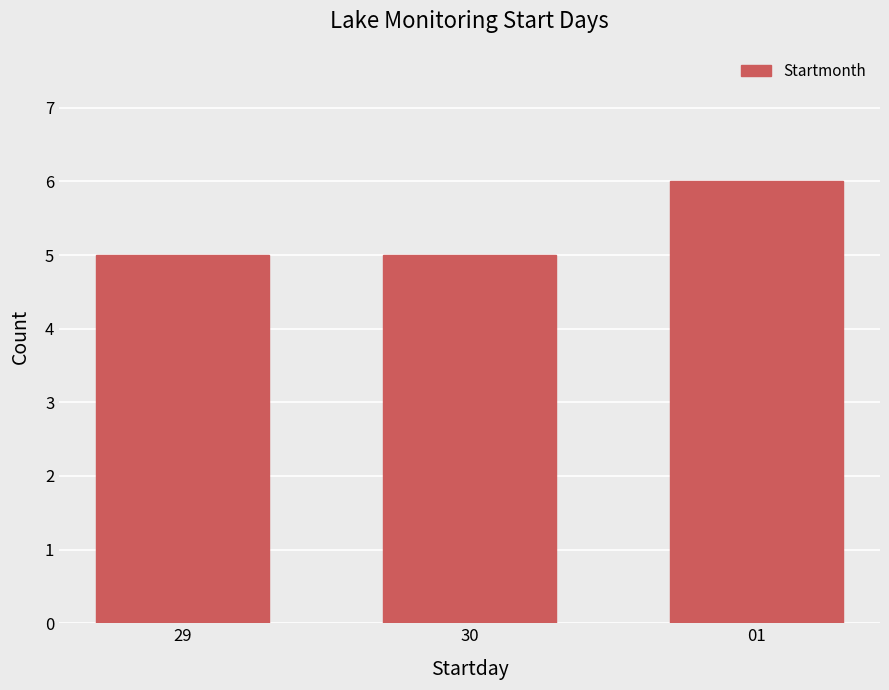

Is it true that the value at 30 is 1?

False